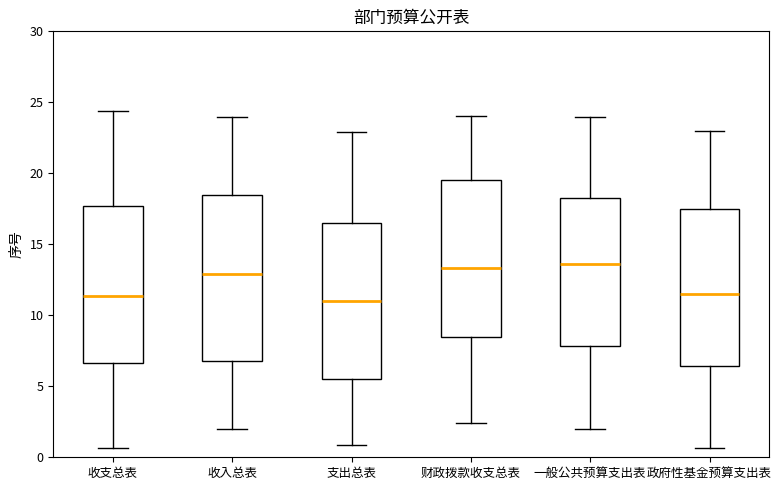

Reading left to right, read every box against the y-axis: the position of its median line, the range the box covers, and the ends of its whiskers. The values are not printed on the chart, so give them approximately, as read against the axis.

收支总表: median 11.5, box 6.5 to 17.5, whiskers 0.5 to 24.5
收入总表: median 13.0, box 7.0 to 18.5, whiskers 2.0 to 24.0
支出总表: median 11.0, box 5.5 to 16.5, whiskers 1.0 to 23.0
财政拨款收支总表: median 13.5, box 8.5 to 19.5, whiskers 2.5 to 24.0
一般公共预算支出表: median 13.5, box 8.0 to 18.5, whiskers 2.0 to 24.0
政府性基金预算支出表: median 11.5, box 6.5 to 17.5, whiskers 0.5 to 23.0